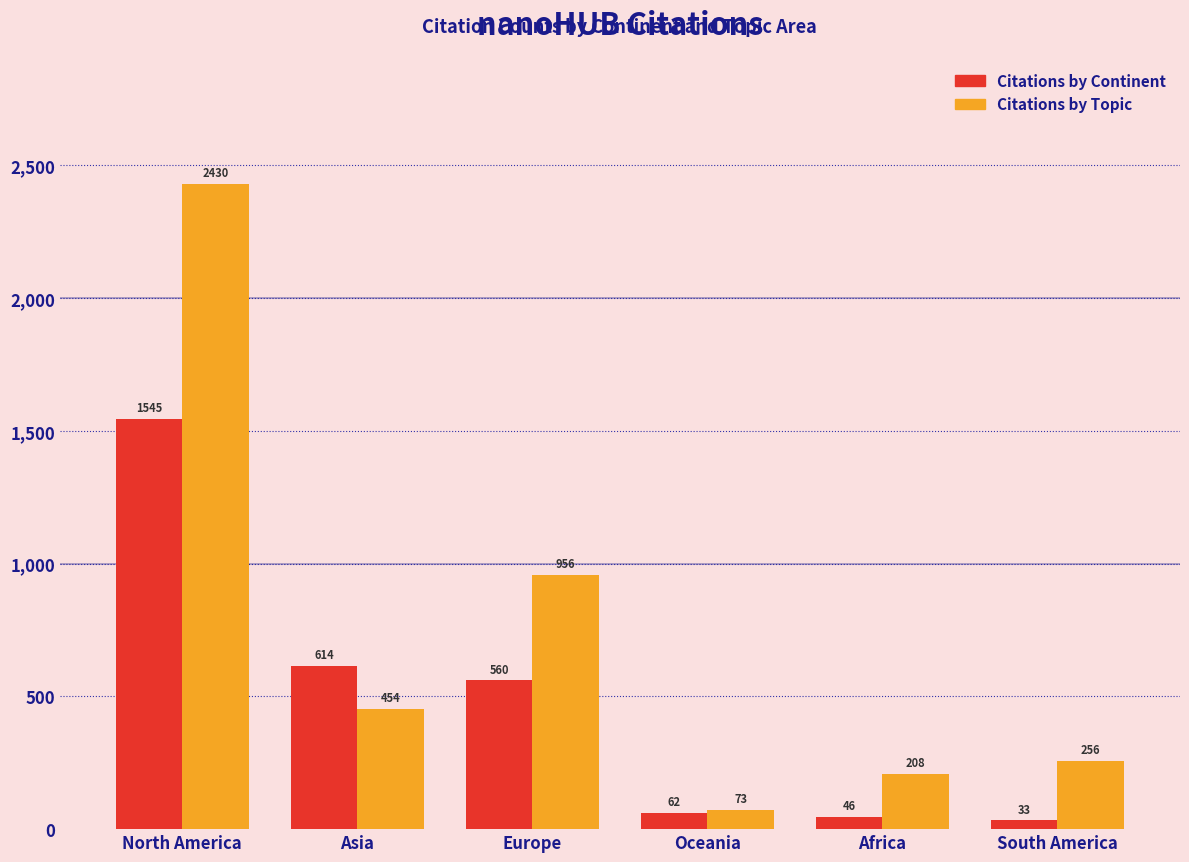

Reading left to right, list all the values displayed in this chart.

Citations by Continent: North America=1545	Asia=614	Europe=560	Oceania=62	Africa=46	South America=33
Citations by Topic: North America=2430	Asia=454	Europe=956	Oceania=73	Africa=208	South America=256